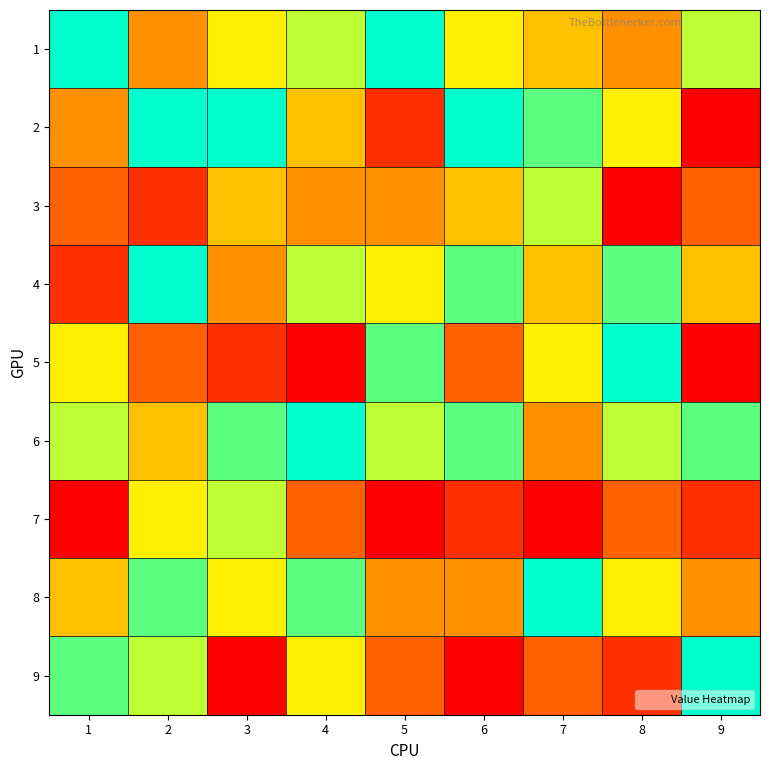

Which label corresponds to the largest value in the chart?

1